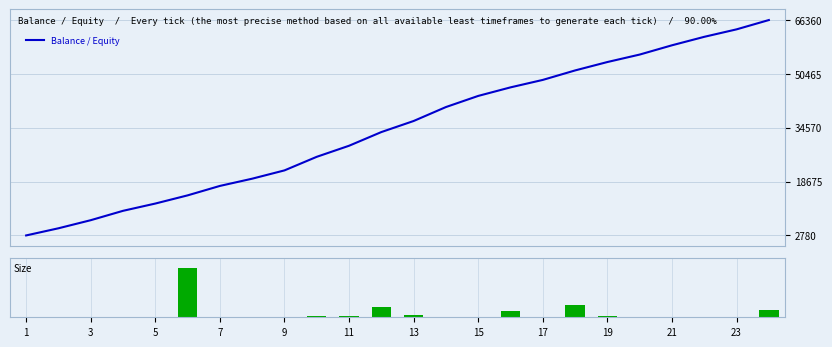

Rank the series by their average value, from lowest to highest.

Size, Balance / Equity